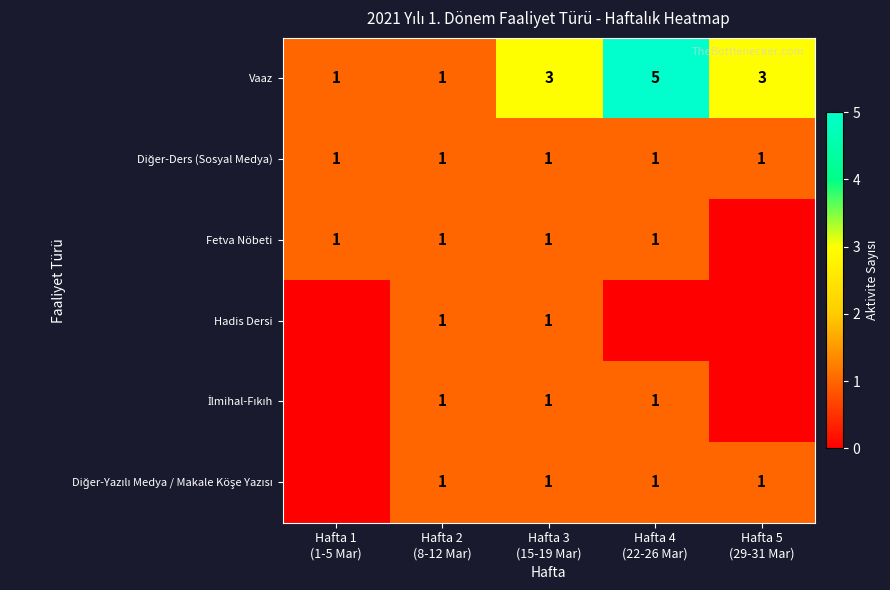

What is the difference between the maximum and minimum values in the Vaaz series?

4